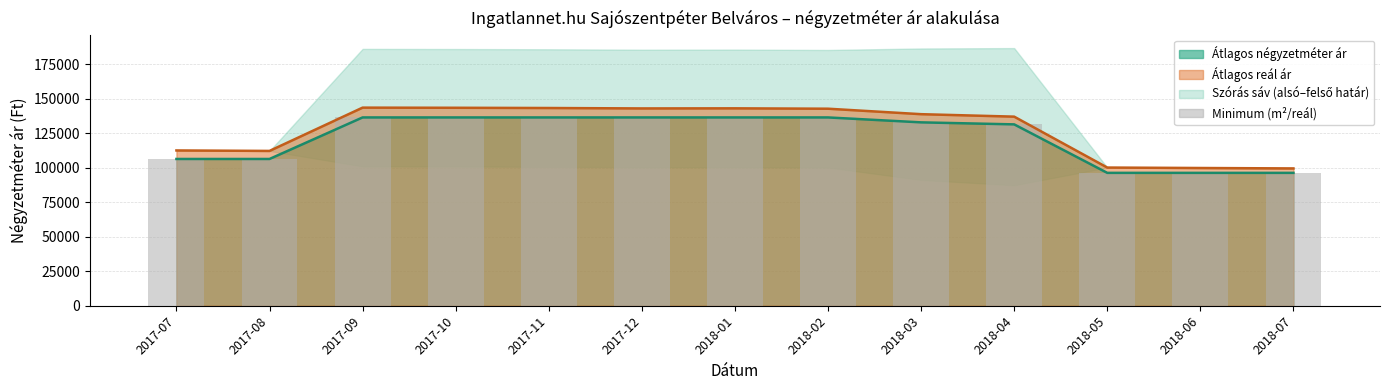

What is the label of the 4th bar from the left?

2017-10